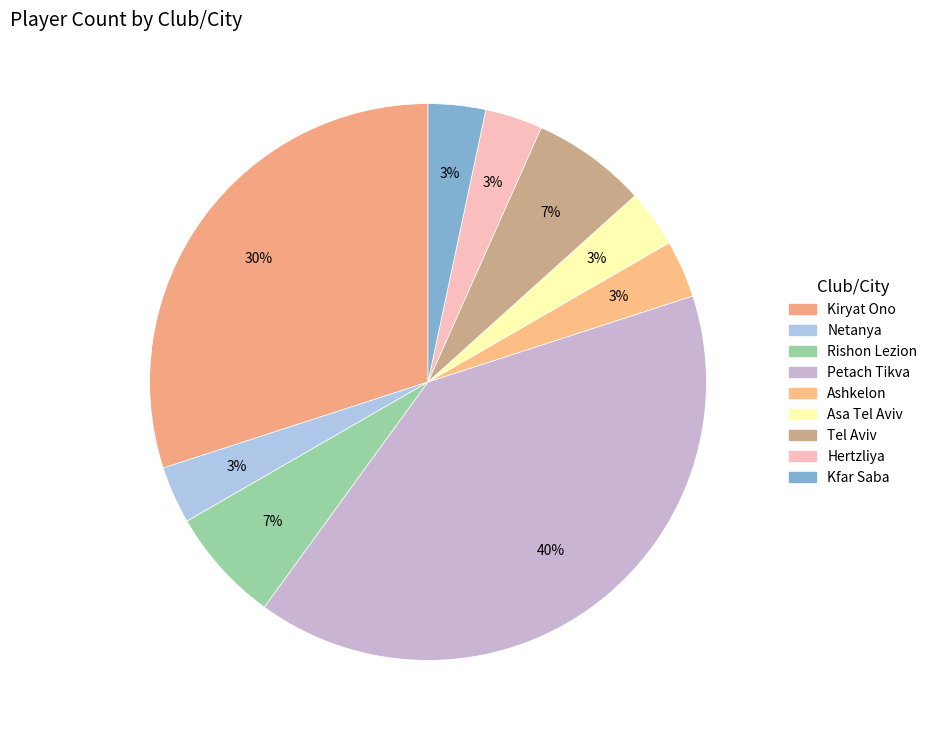

What percentage is the Asa Tel Aviv slice, to the nearest percent?

3%